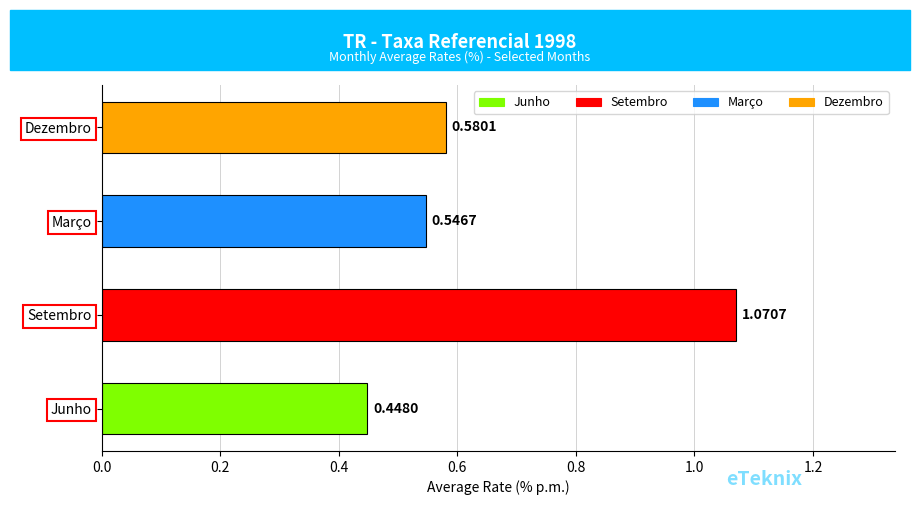

Are the bars horizontal?

Yes